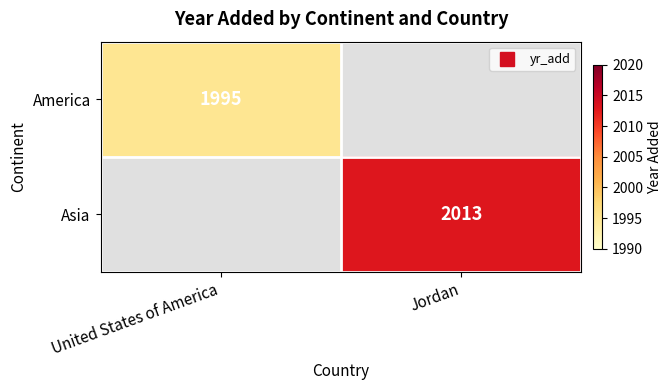

At how many categories does at least one series exceed 2007?

1